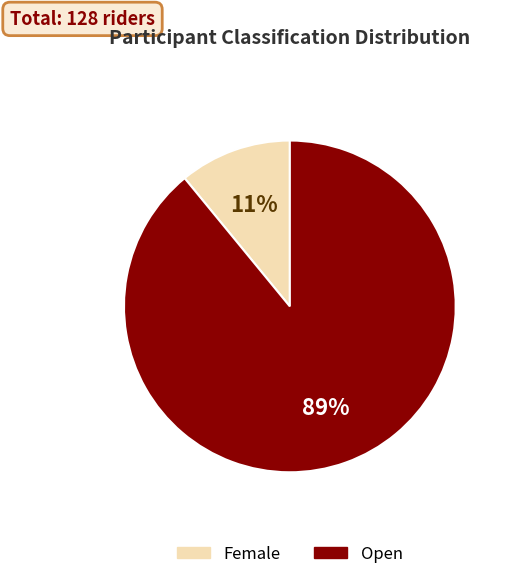

True or false: Open accounts for 78% of the total.

False